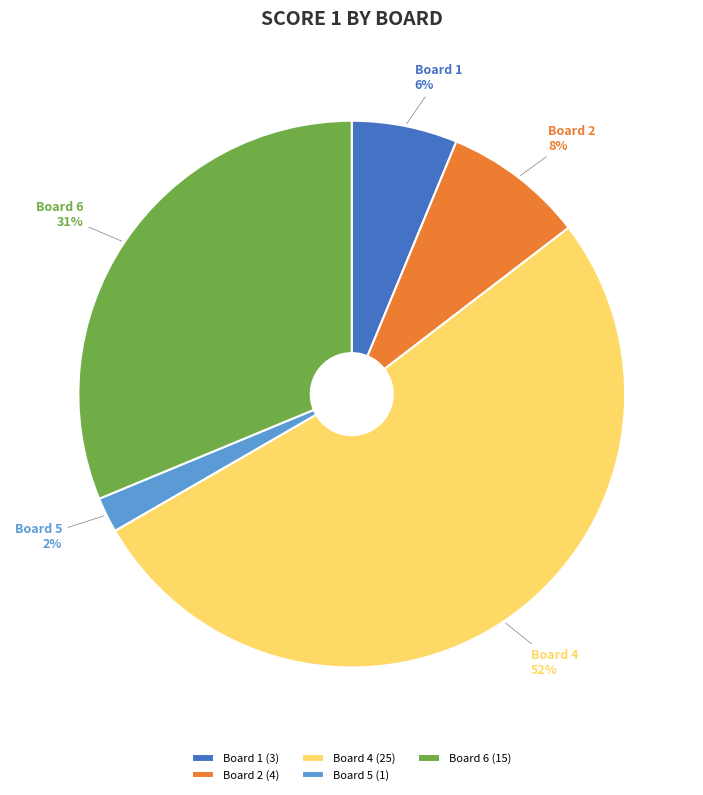

Between Board 4 and Board 5, which is larger?

Board 4